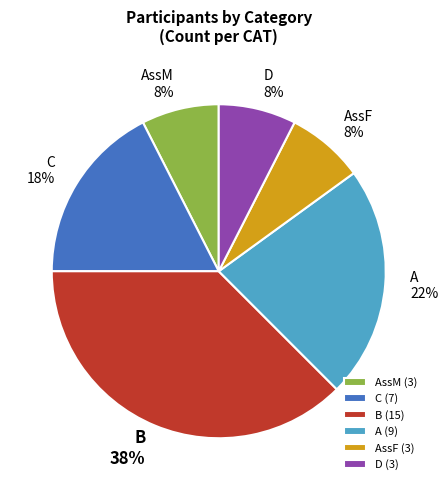

How many segments does this pie chart have?

6